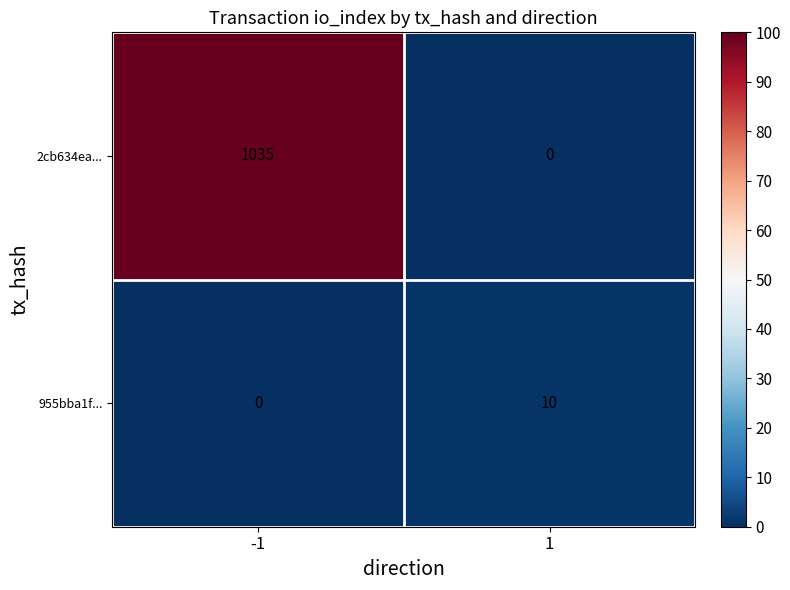

How many distinct data groups are displayed?

2